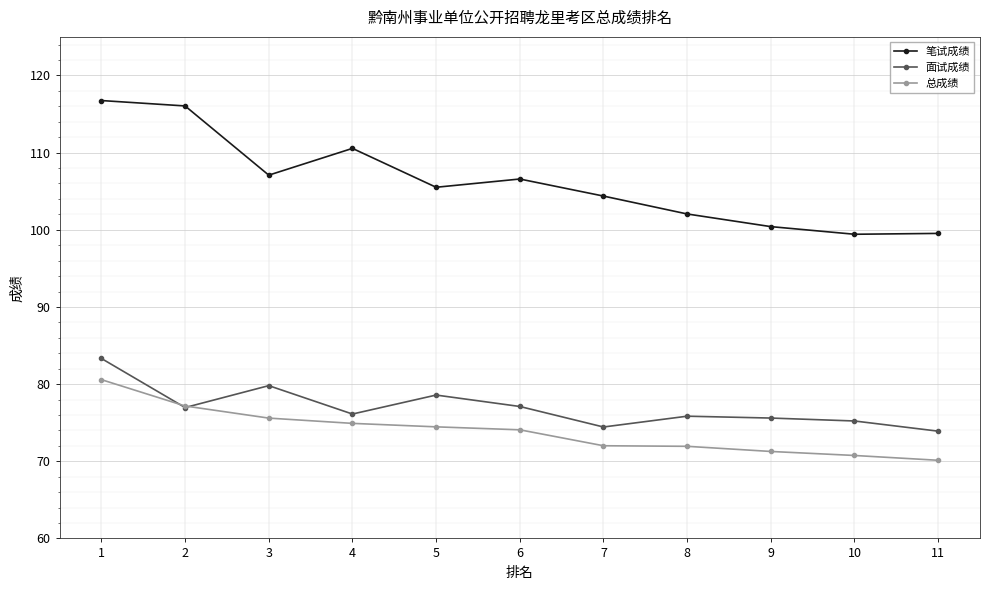

Rank the series by their maximum value, from lowest to highest.

总成绩, 面试成绩, 笔试成绩